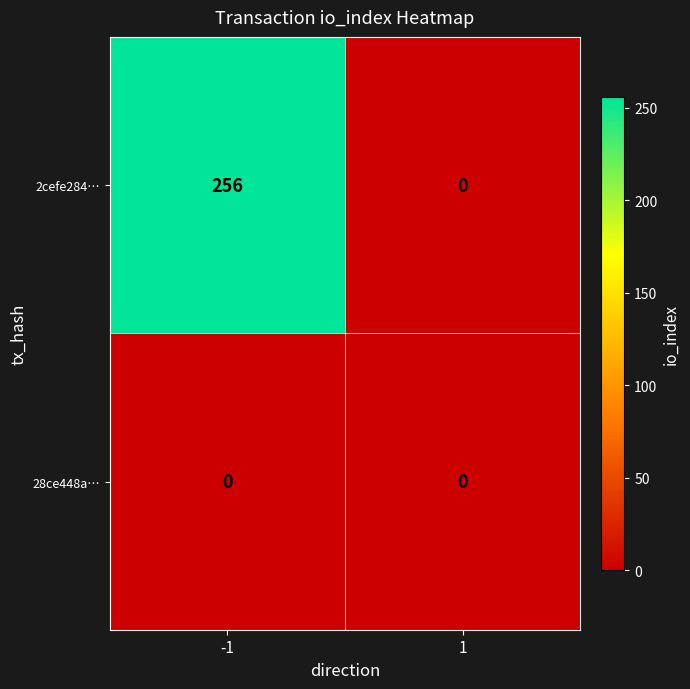

What is the sum of all 2cefe284… values?

256